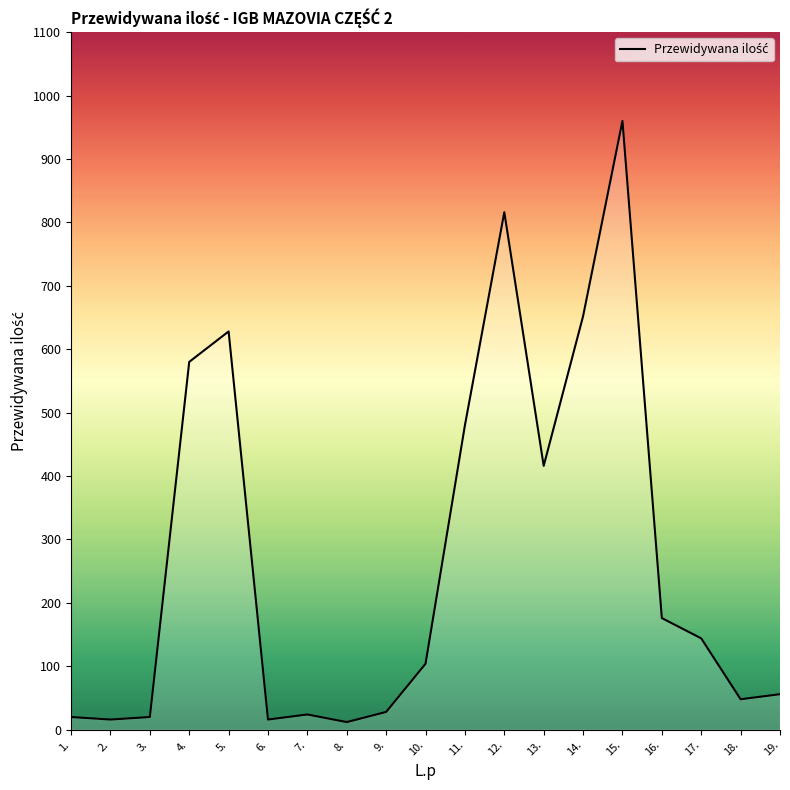

How many series are shown in this chart?

1